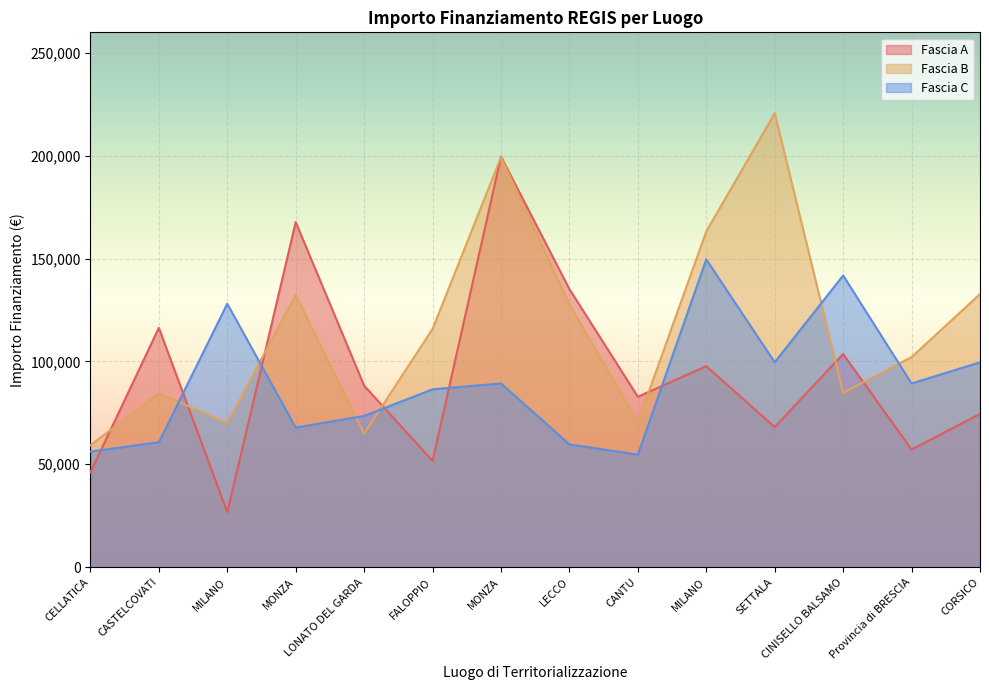

List the series in order of their peak value, lowest first.

Fascia C, Fascia A, Fascia B